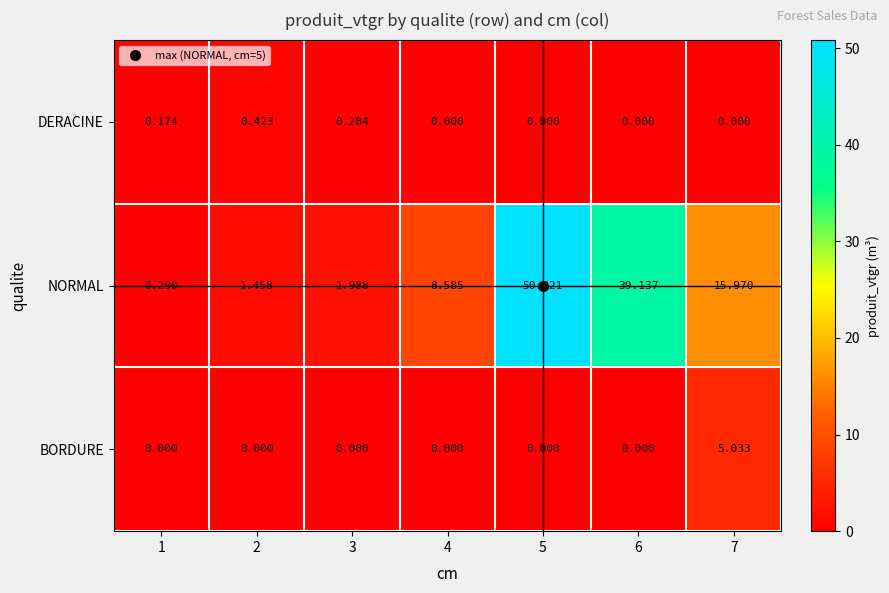

At which category is the sum across all series the highest?

5